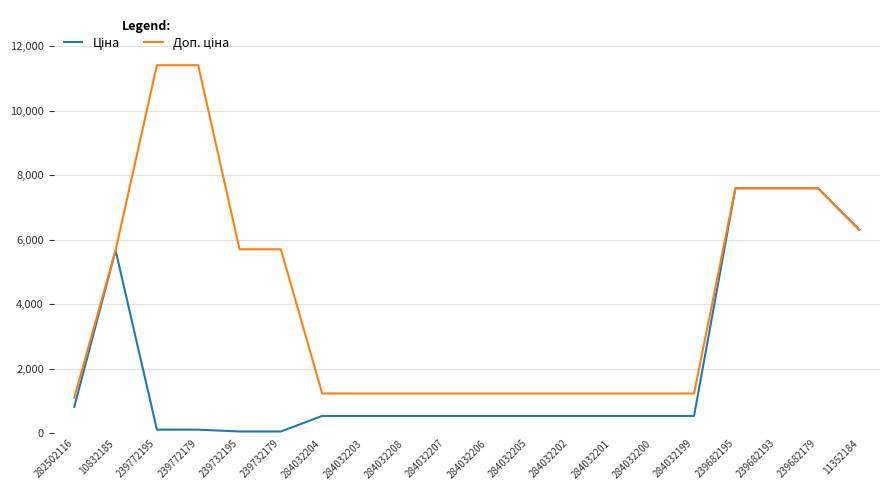

What is the greatest value displayed?

11410.0